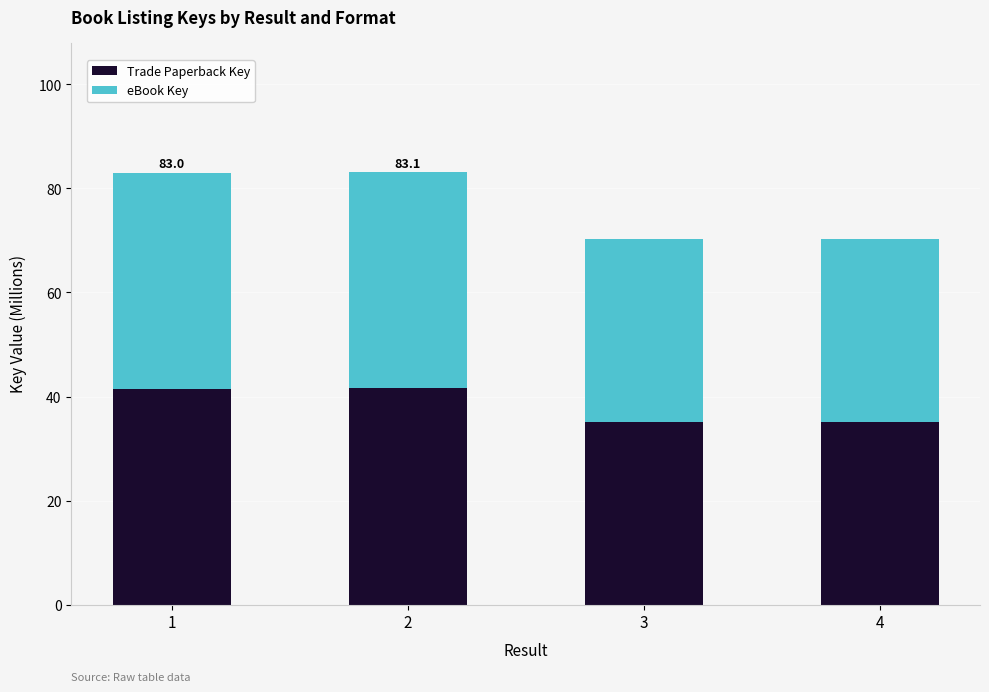

What are all the series names shown in the legend?

Trade Paperback Key, eBook Key